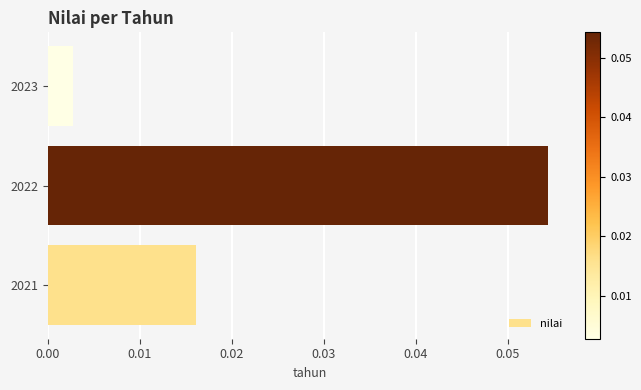

List the labels in order of value, largest first.

2022, 2021, 2023